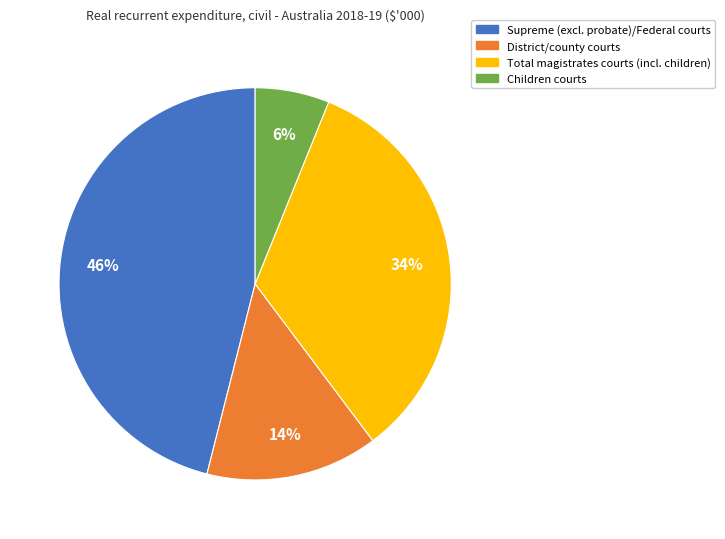

The District/county courts slice represents 20% of the pie. True or false?

False